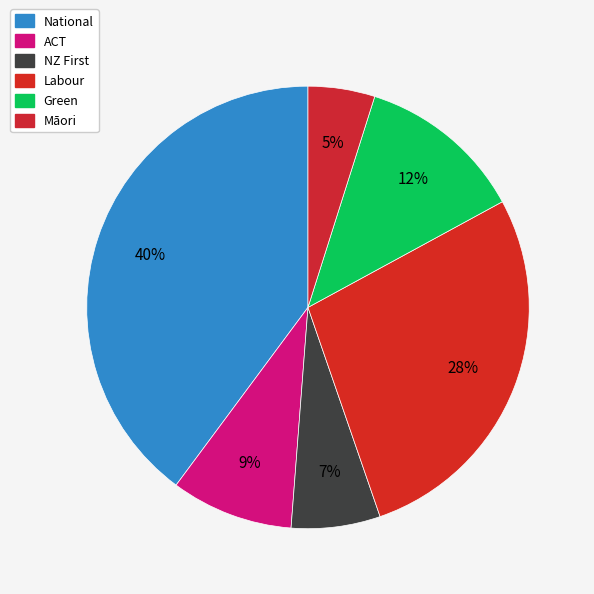

How many segments does this pie chart have?

6